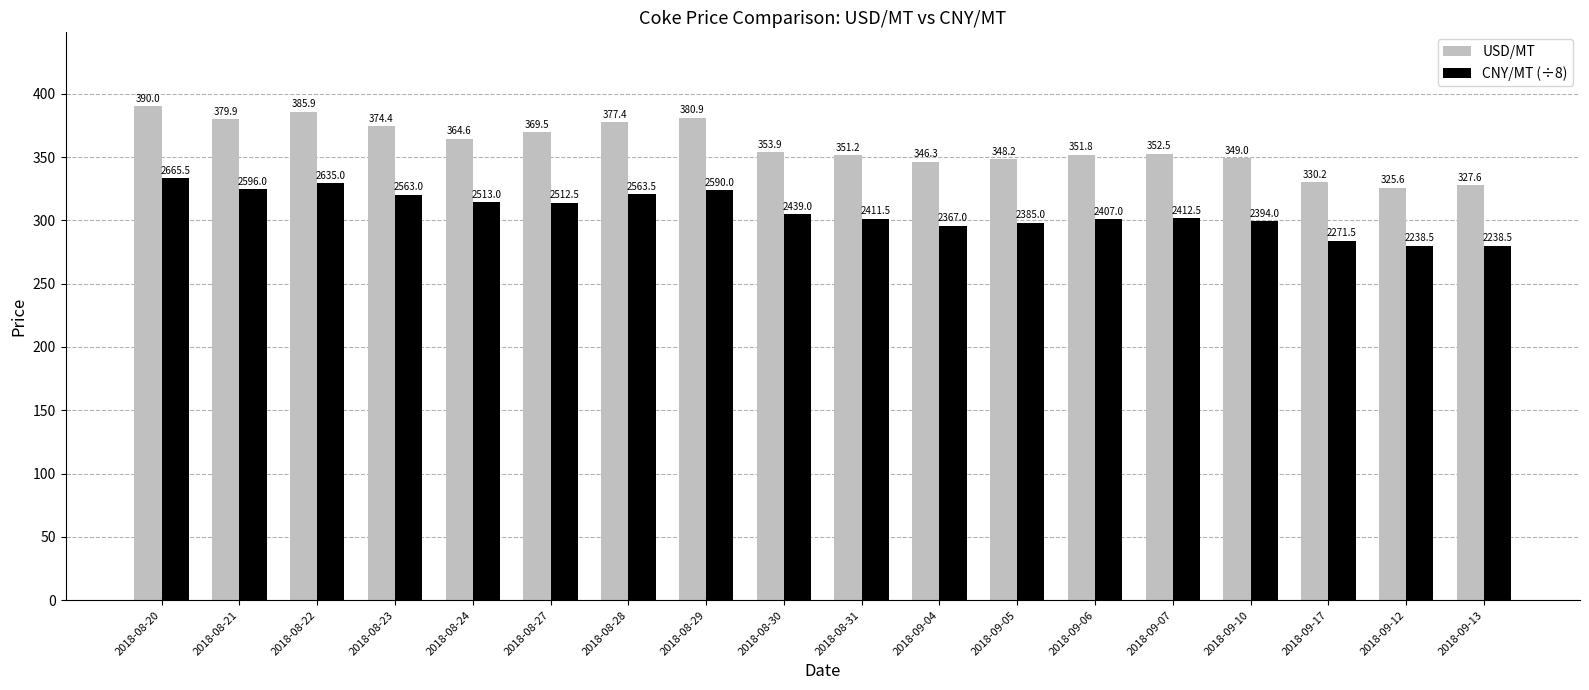

What is the difference between the maximum and second lowest values in the USD/MT series?

62.4